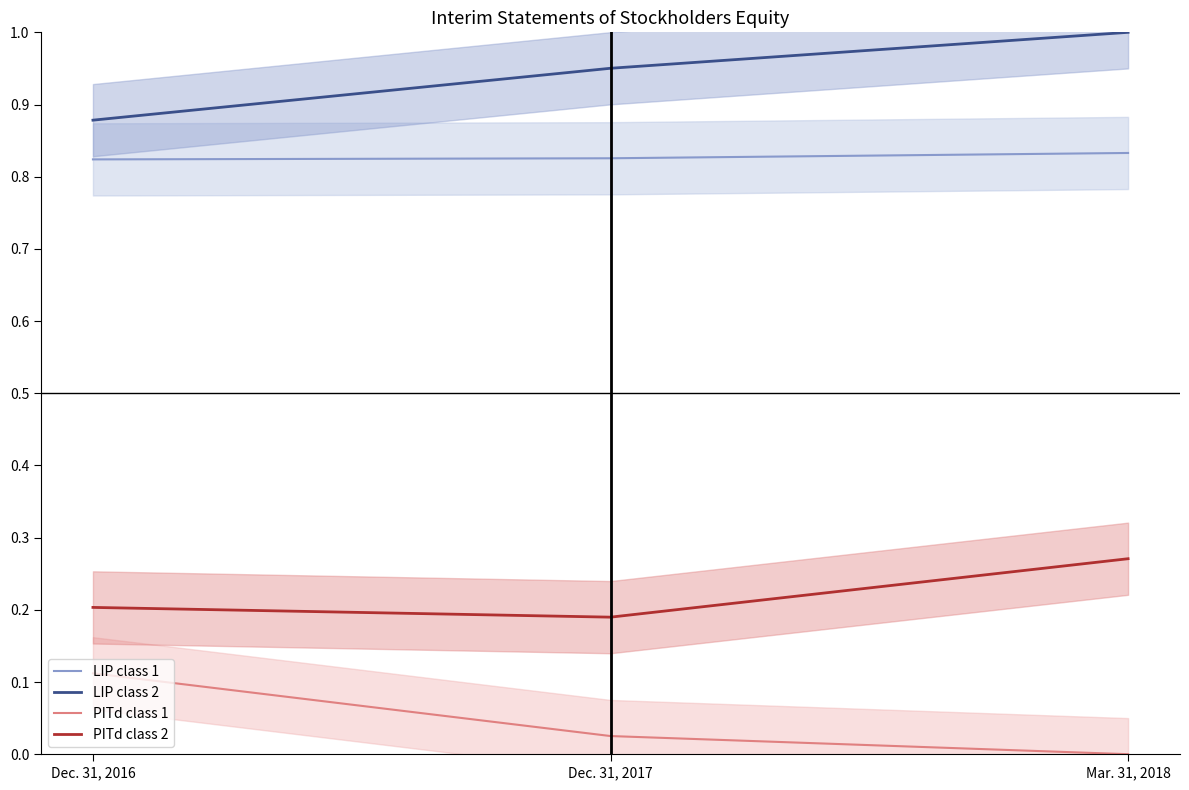

Between Mar. 31, 2018 and Dec. 31, 2016, which is larger?

Mar. 31, 2018